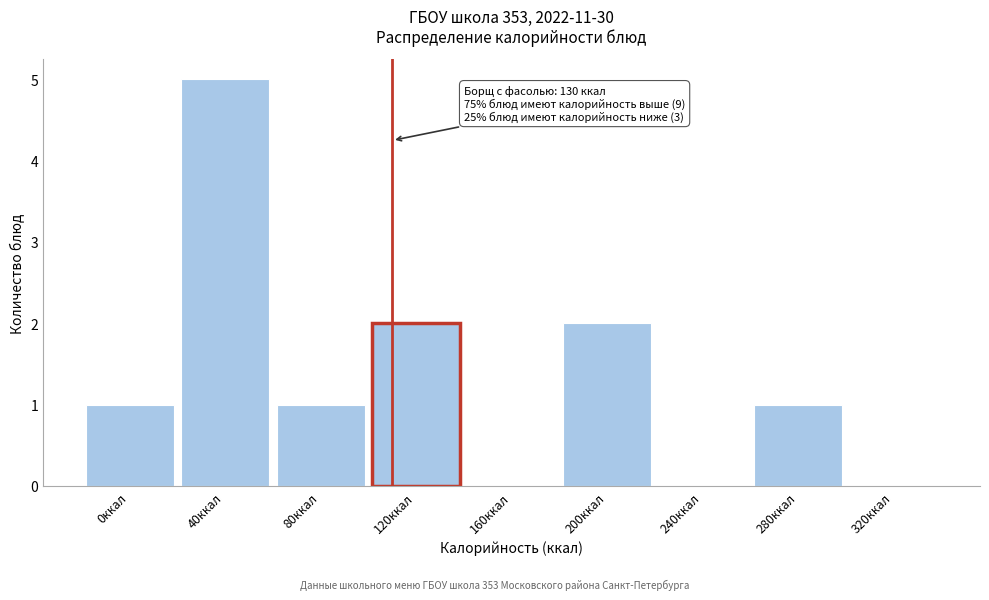

Reading right to left, what are all the values shown in this chart?

320ккал=0	280ккал=1	240ккал=0	200ккал=2	160ккал=0	120ккал=2	80ккал=1	40ккал=5	0ккал=1